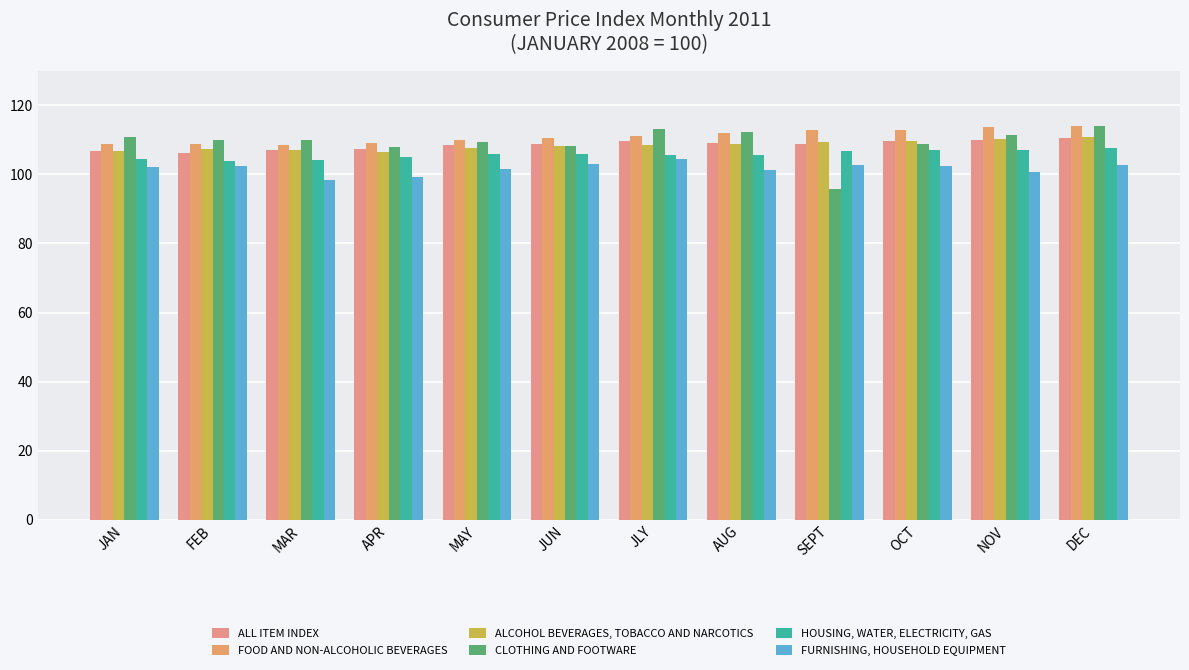

Between JAN and NOV, which series saw the biggest shift?

FOOD AND NON-ALCOHOLIC BEVERAGES